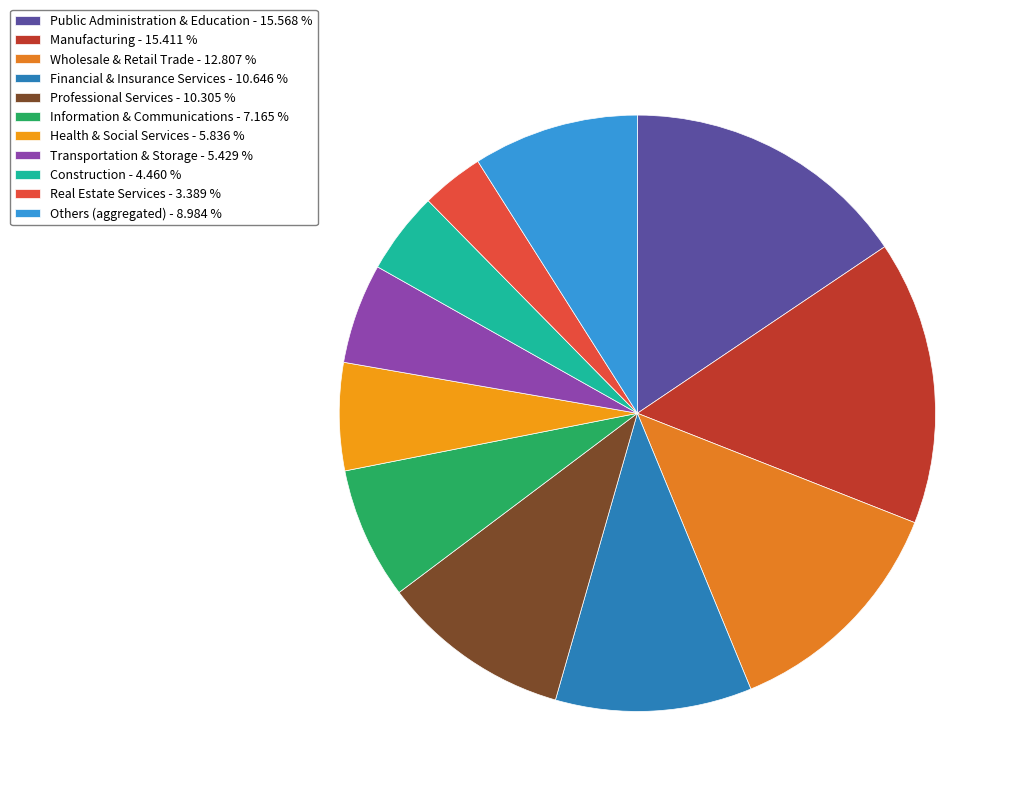

How many slices are in this pie chart?

11